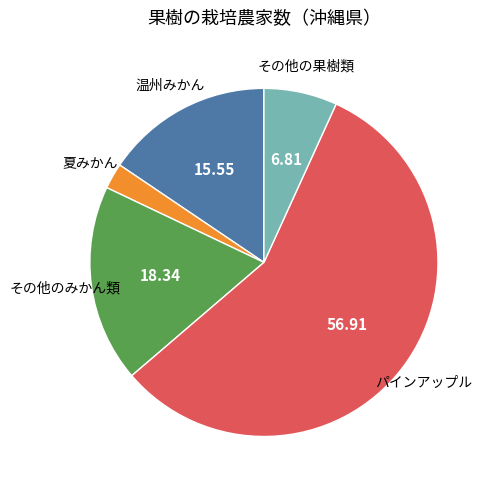

Is there a majority slice in this chart?

Yes